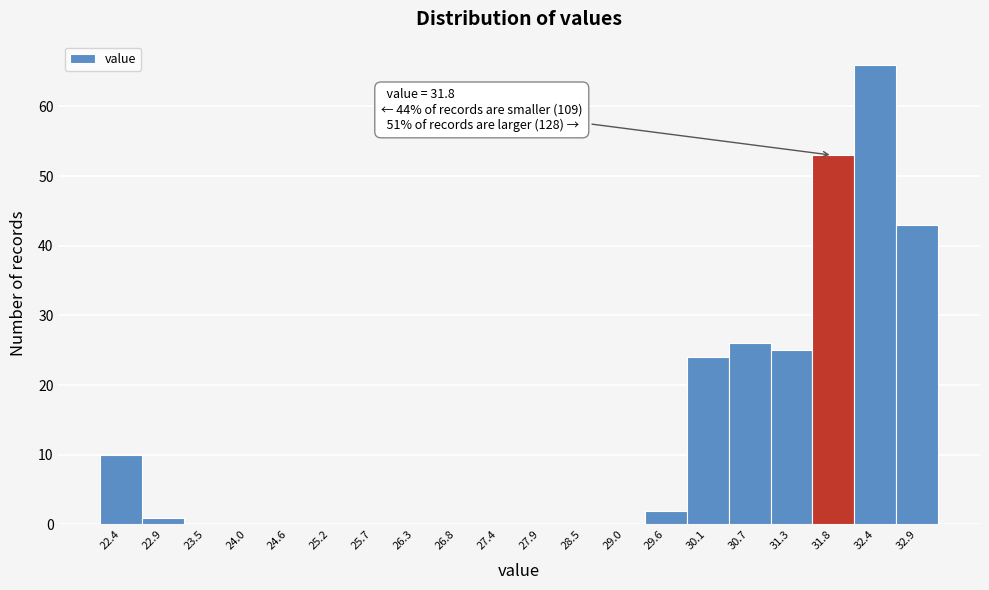

Over which range of the x-axis is the bar tallest?

32.1 to 32.6